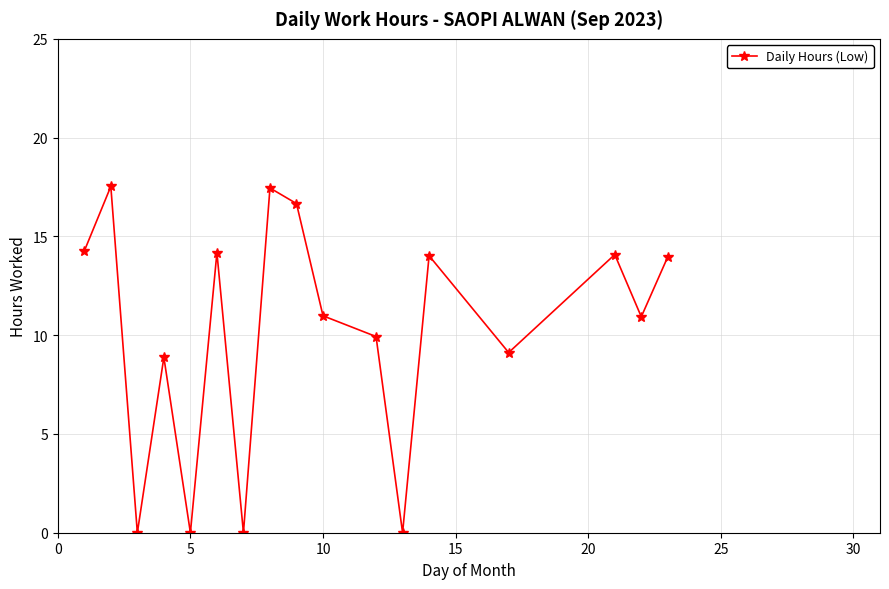

How many categories are shown in the chart?

17